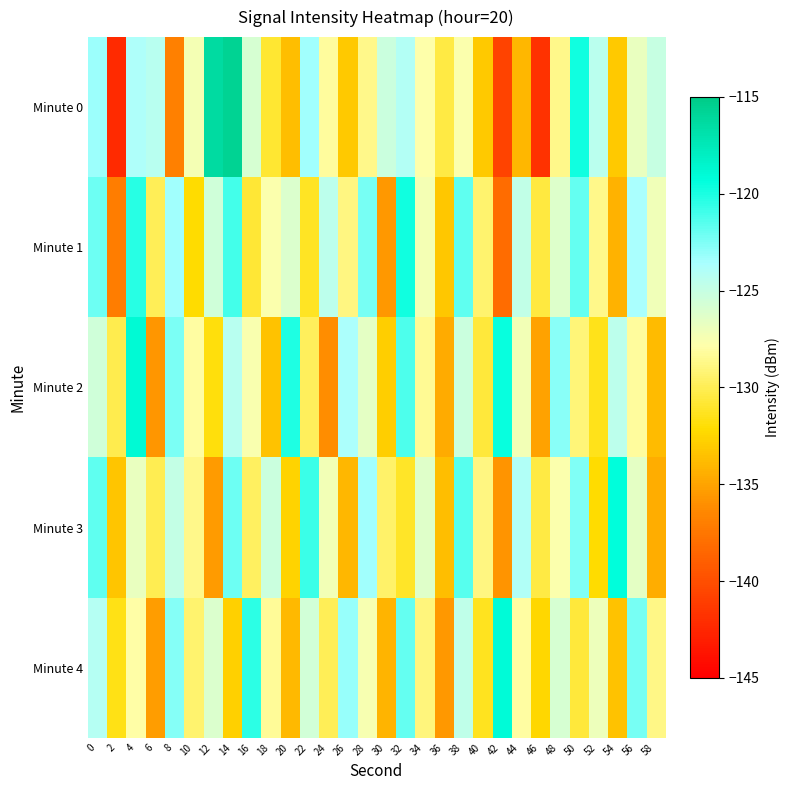

At which category does the chart reach its minimum across all series?

2